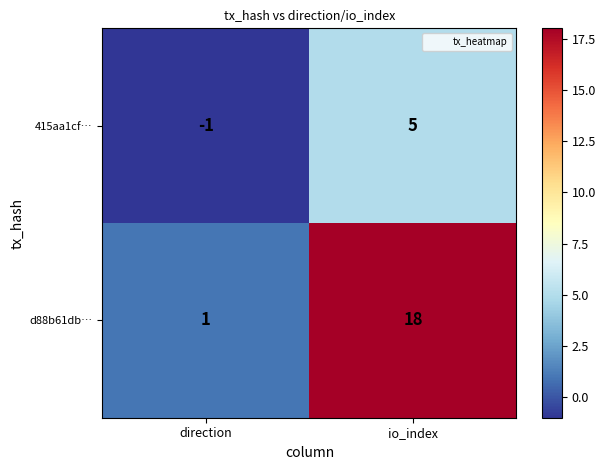

What is the total value across all series at io_index?

23